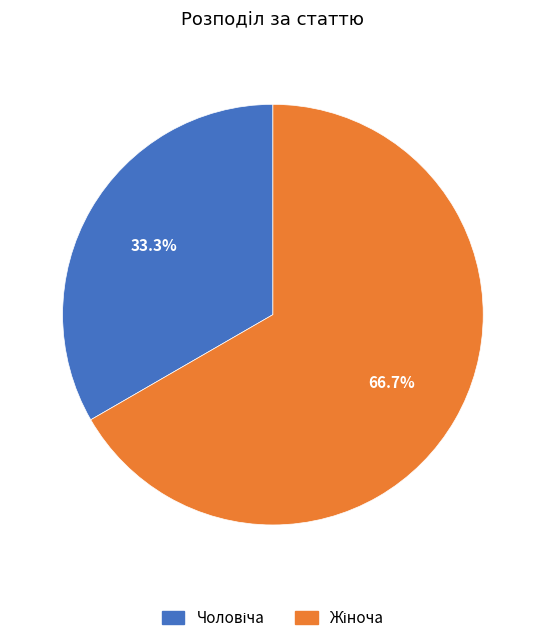

Is there any slice that represents more than half of the pie?

Yes